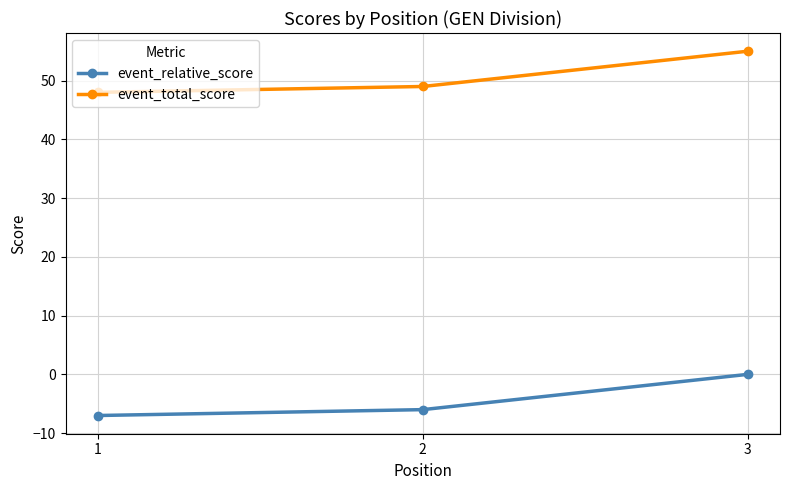

Read the event_relative_score value at 1.

-7